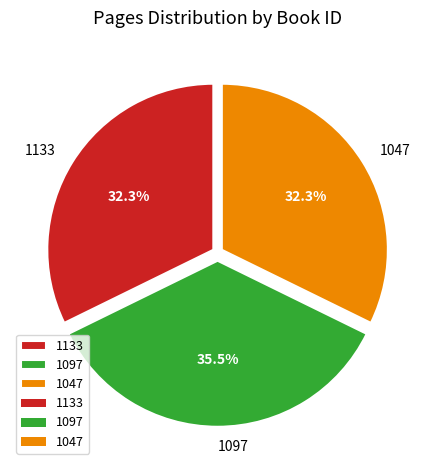

Which has a higher value, 1047 or 1097?

1097